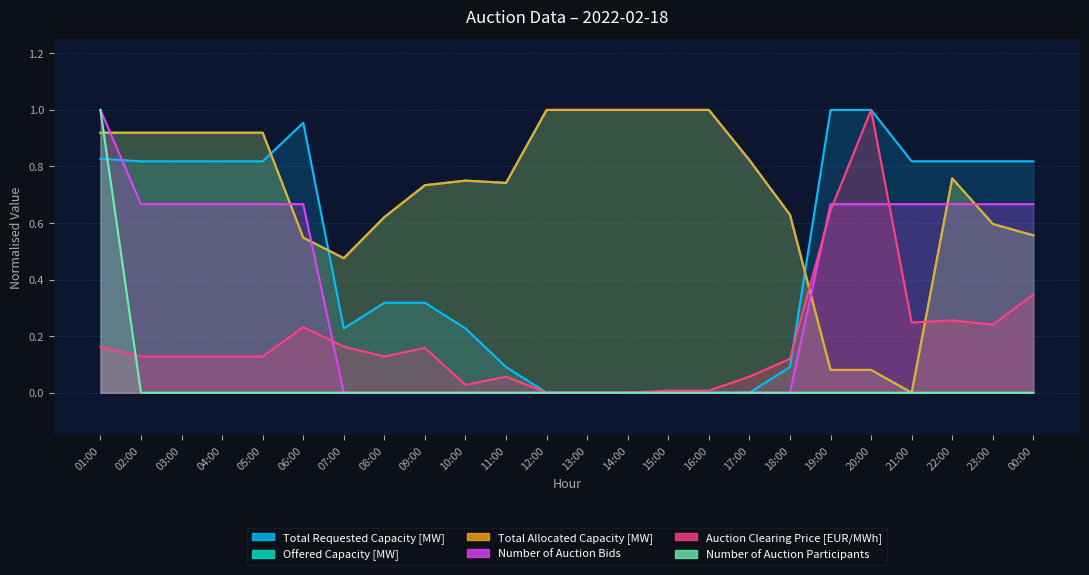

The Total Requested Capacity [MW] series shows 1.0 at 20:00. True or false?

True